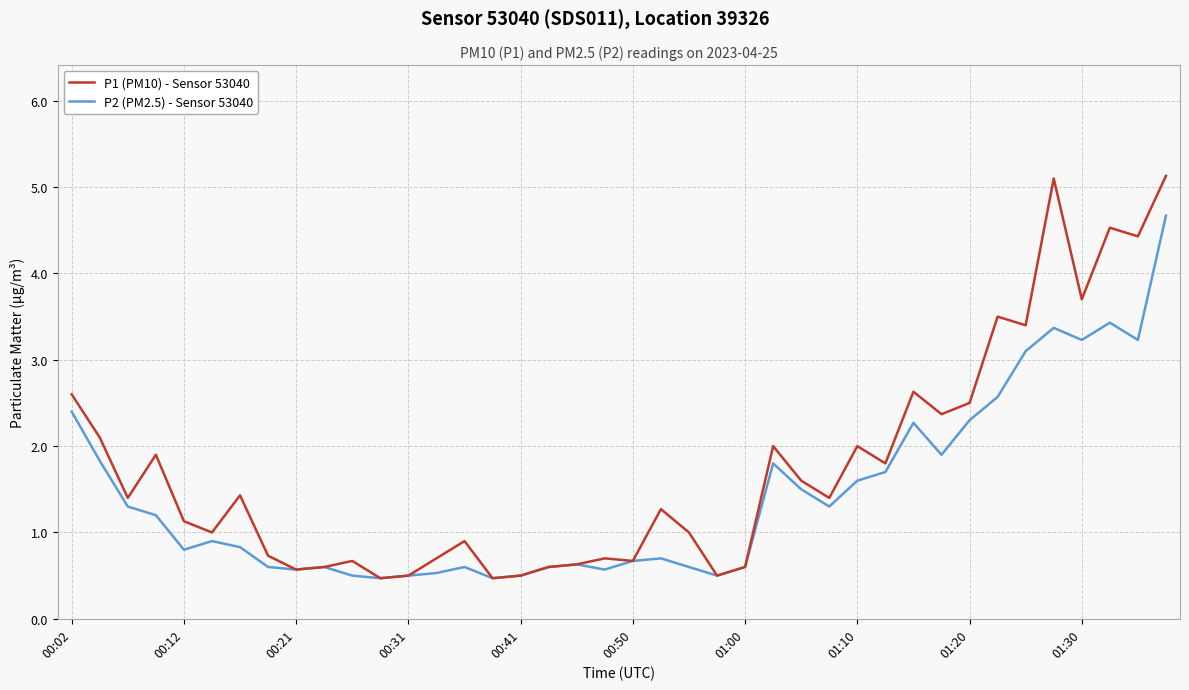

Which series has the largest range (max minus min)?

P1 (PM10) - Sensor 53040